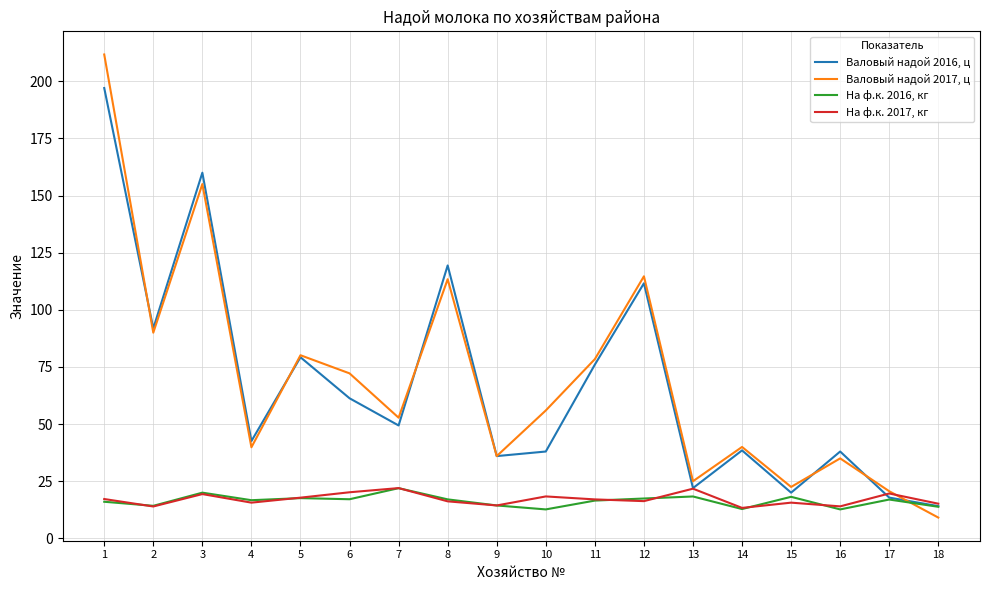

Rank the series by their maximum value, from highest to lowest.

Валовый надой 2017, ц, Валовый надой 2016, ц, На ф.к. 2017, кг, На ф.к. 2016, кг